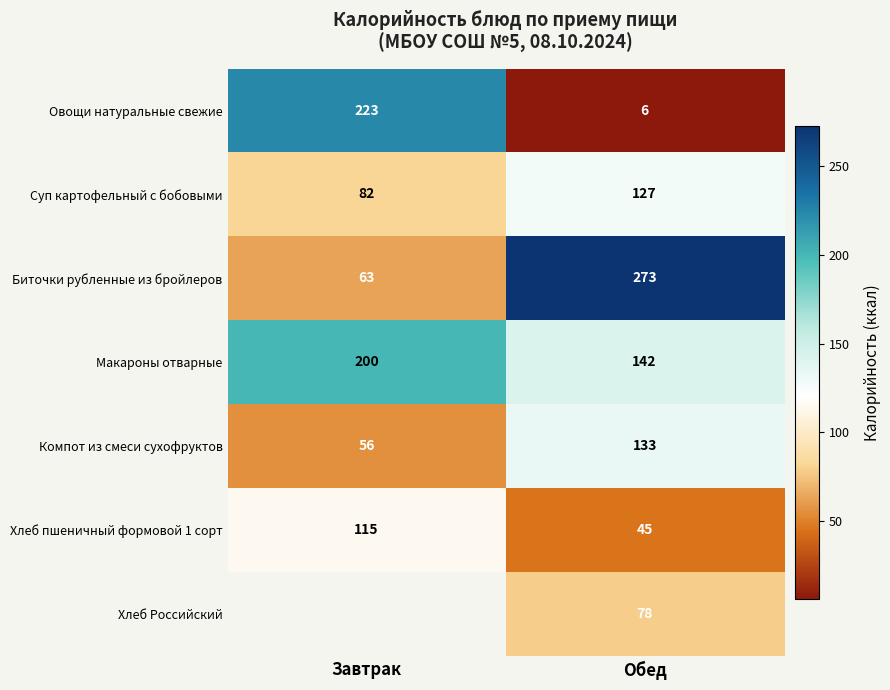

Rank the categories by Овощи натуральные свежие value from highest to lowest.

Завтрак, Обед